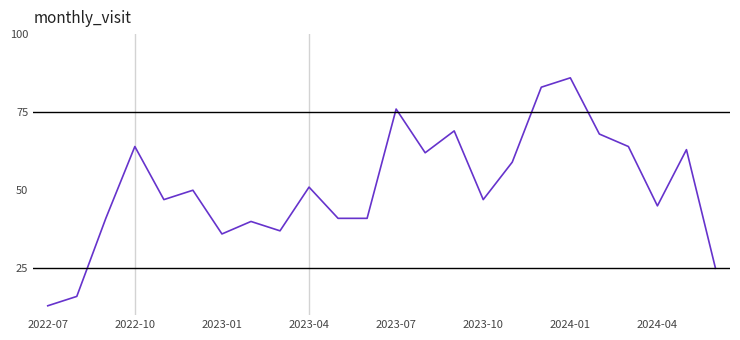

Count the number of data series in this chart.

1